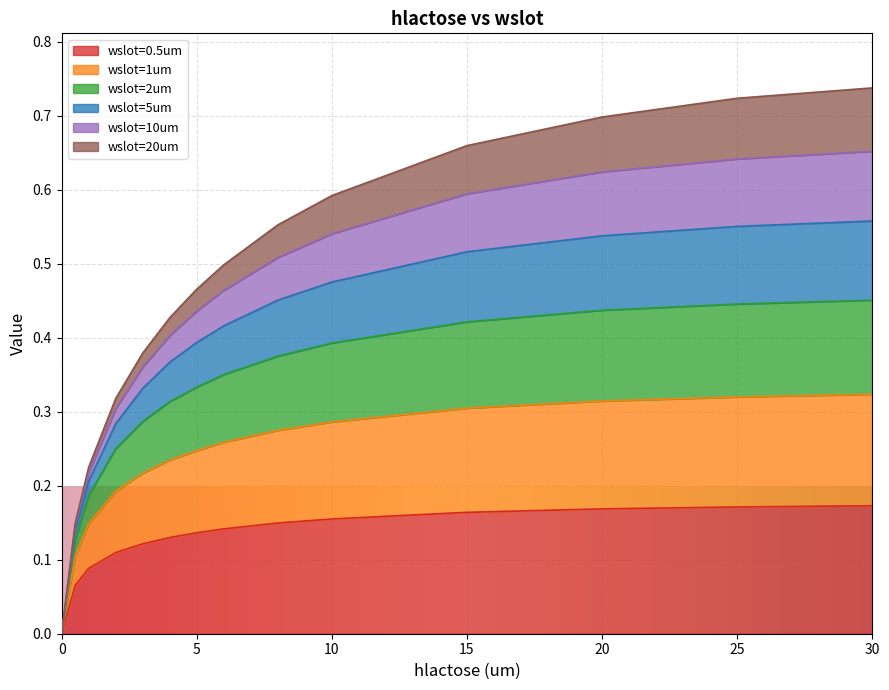

How many wslot=0.5um values are between 0 and 1?

14